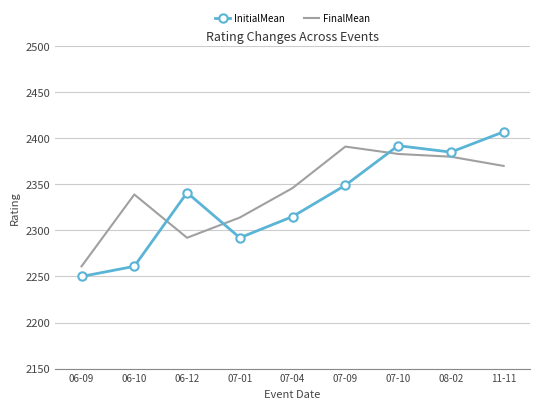

What is the maximum value shown in the chart?

2407